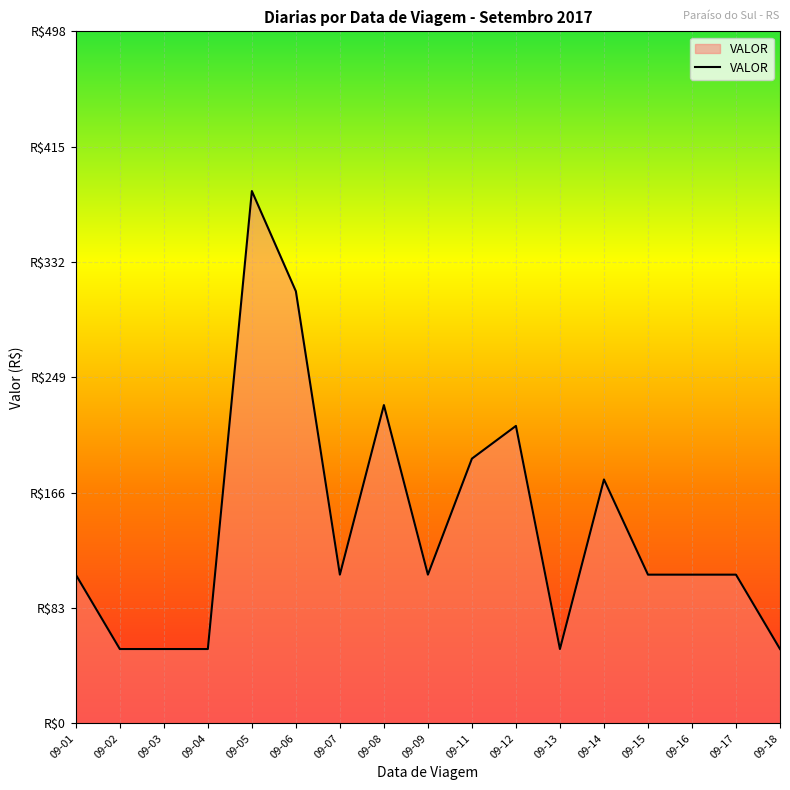

Does the chart display data point markers on the line(s)?

No